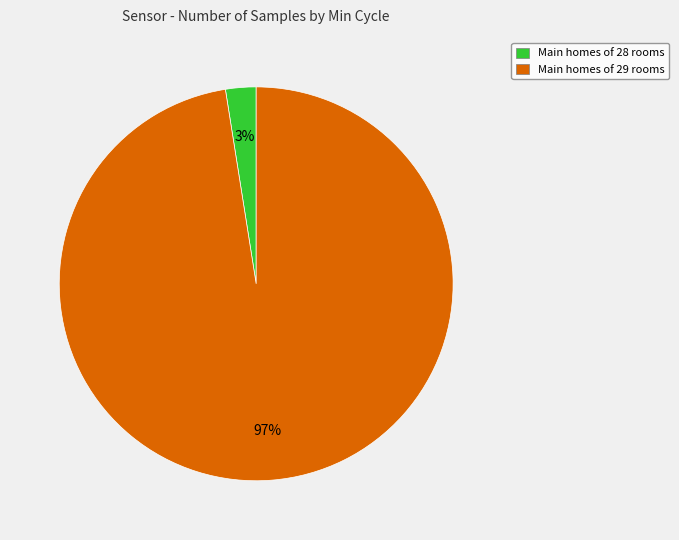

Rank the categories by value from highest to lowest.

Main homes of 29 rooms, Main homes of 28 rooms